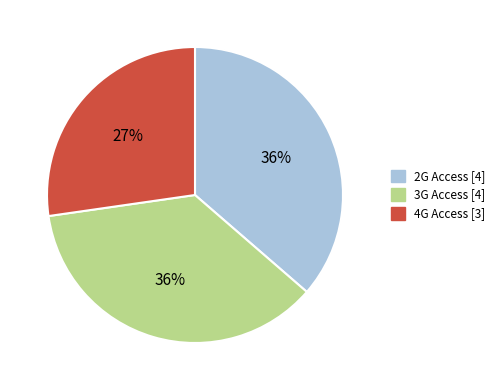

To the nearest percent, what is the average slice percentage?

33%